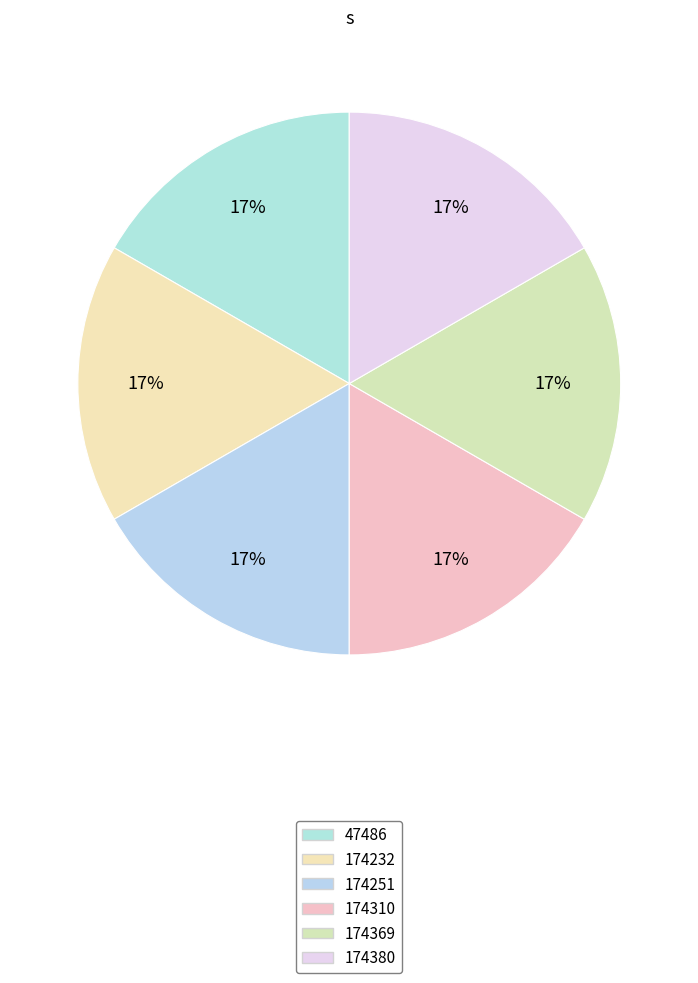

Count the number of slices in the pie.

6